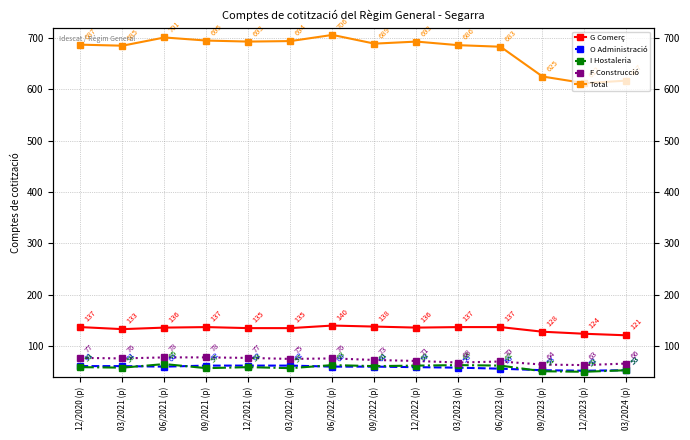

True or false: I Hostaleria has a value of 62 at 06/2023 (p).

True